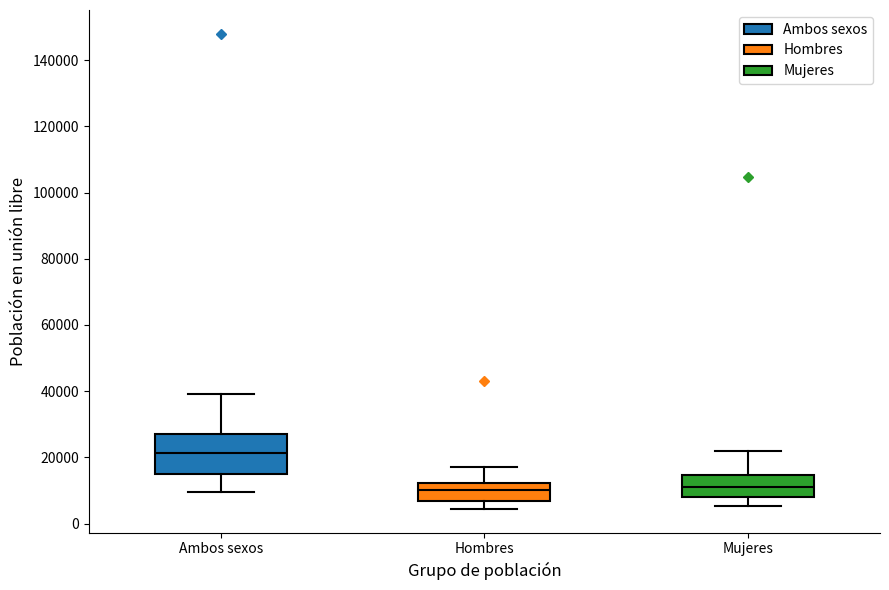

Comparing the boxes themselves (not the whiskers), which one is the tallest?

Ambos sexos